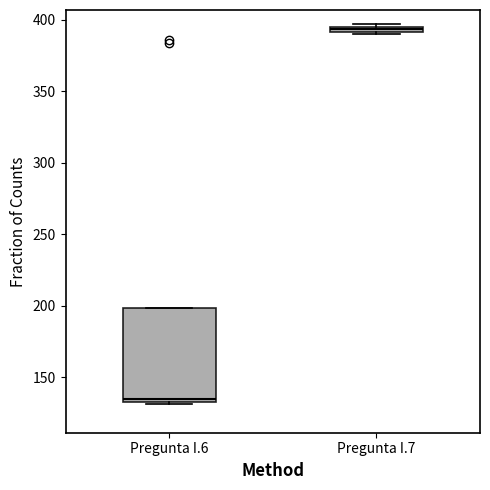

Comparing the boxes themselves (not the whiskers), which one is the tallest?

Pregunta I.6